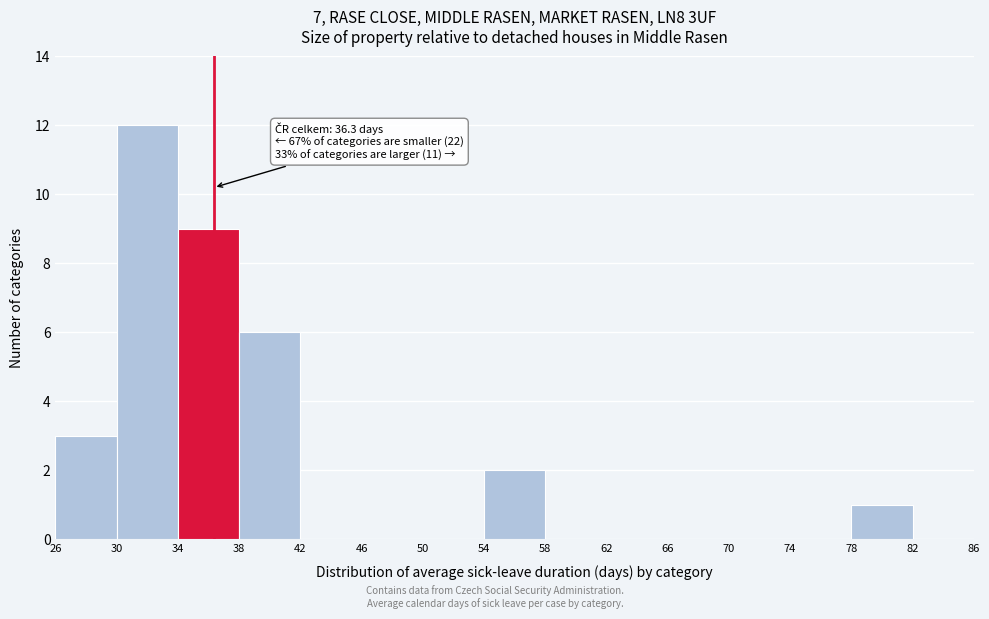

Over which range of the x-axis is the bar tallest?

30 to 34